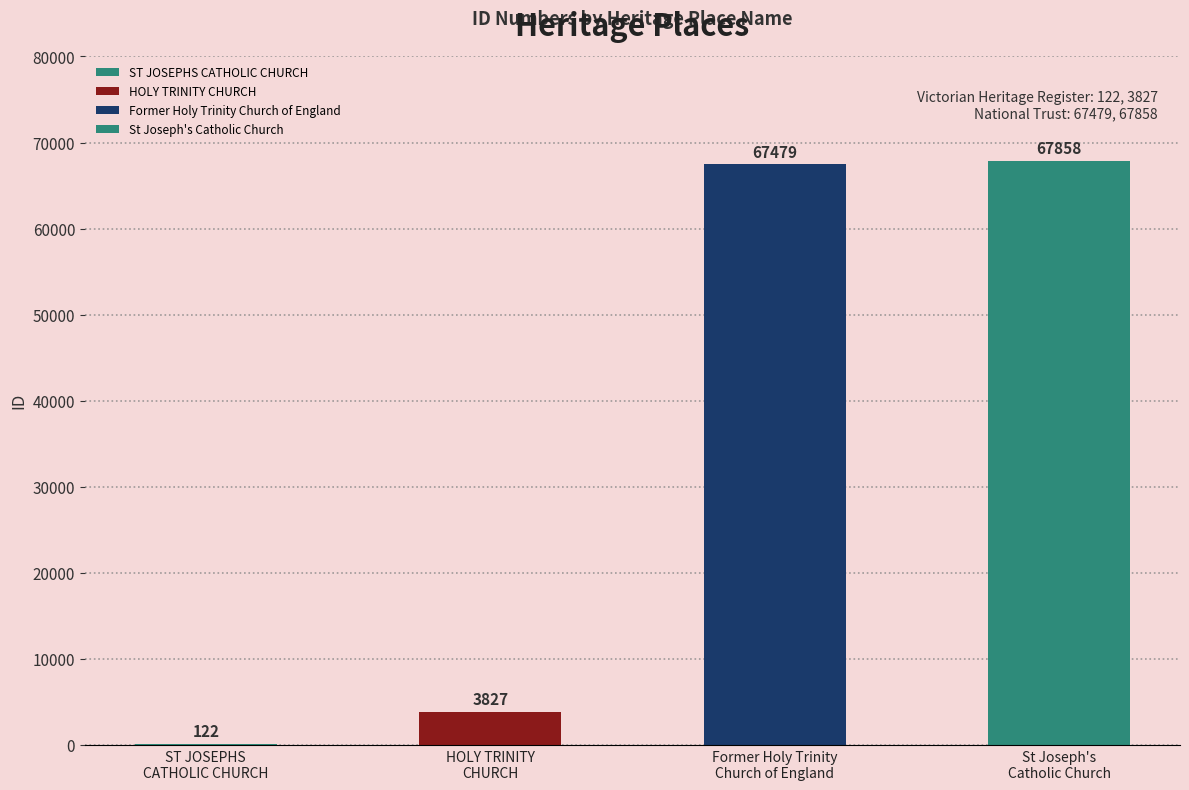

What position from the right is St Joseph's Catholic Church?

1